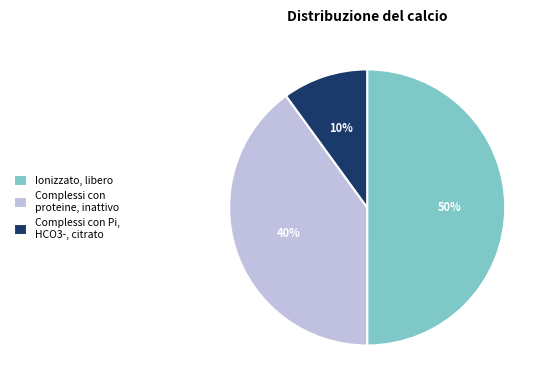

Combined, do Ionizzato, libero and Complessi con proteine, inattivo account for over 50%?

Yes